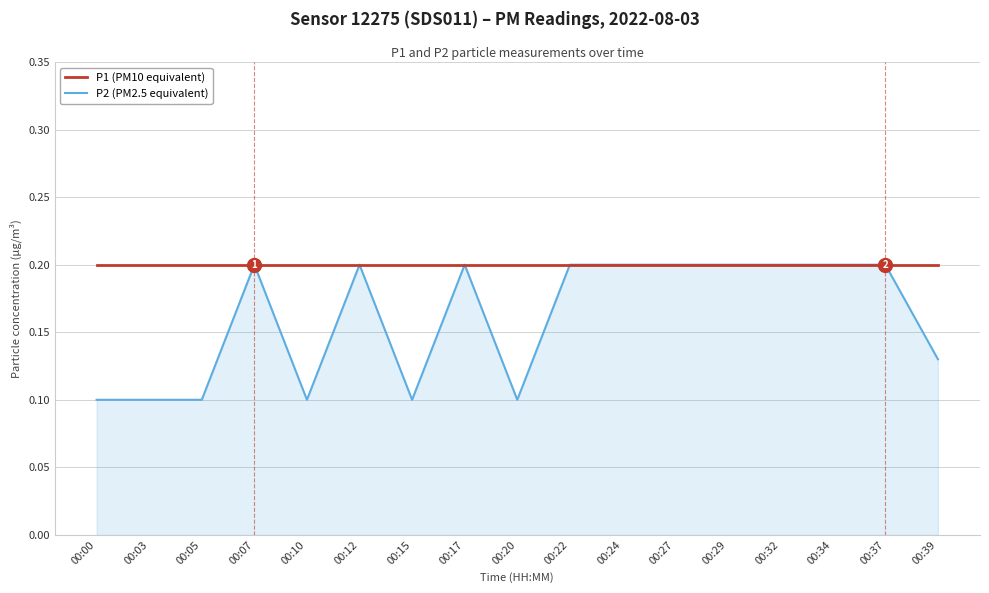

The P2 (PM2.5 equivalent) series shows 0.2 at 00:37. True or false?

True